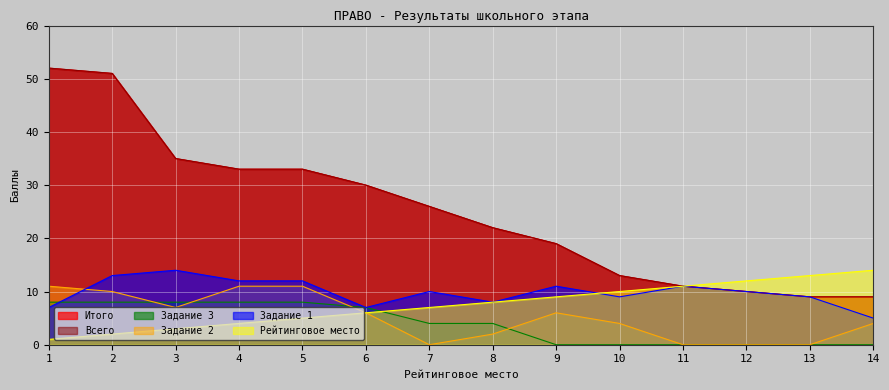

Does the chart display data point markers on the line(s)?

No